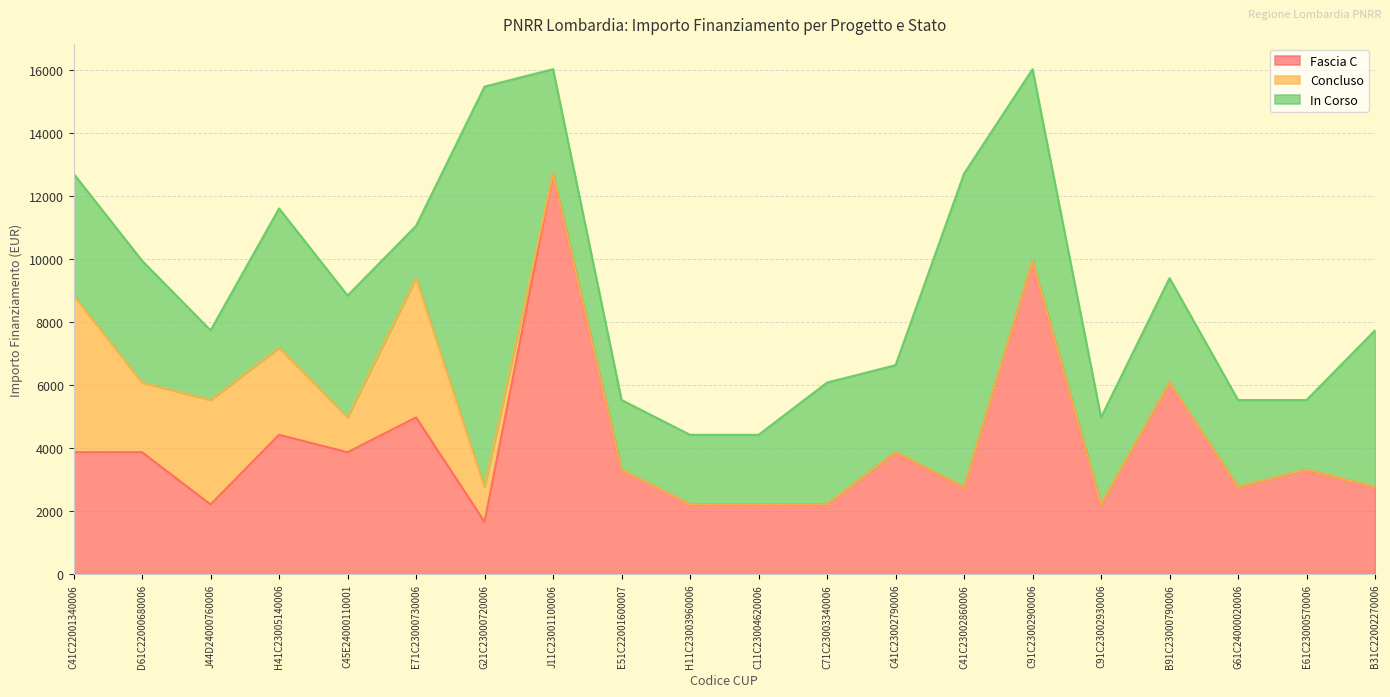

What is the average value of the Fascia C series?

4065